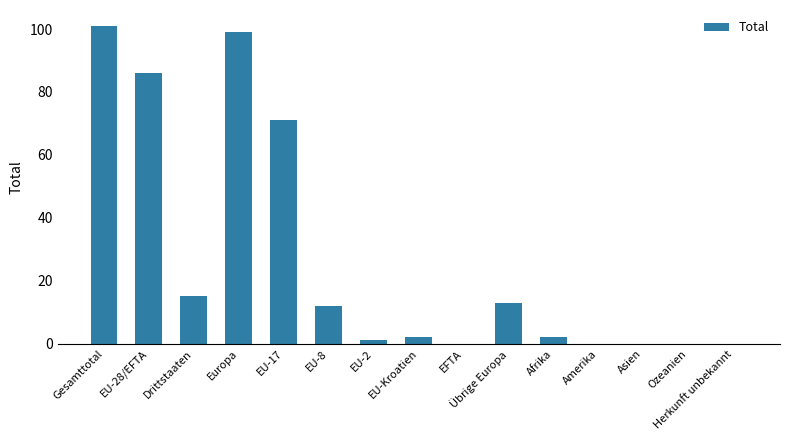

How many distinct data groups are displayed?

1